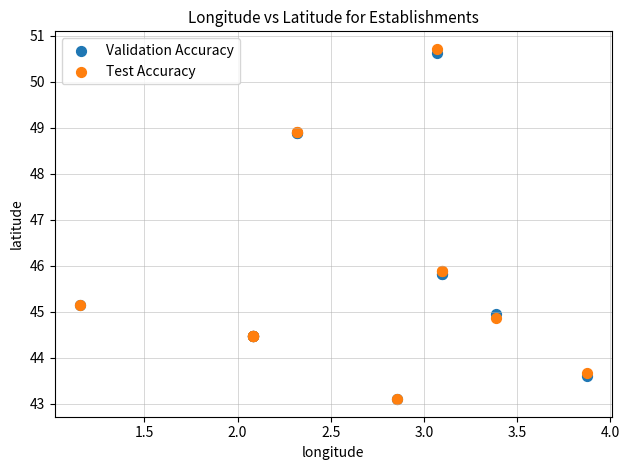

What are all the series names shown in the legend?

Validation Accuracy, Test Accuracy